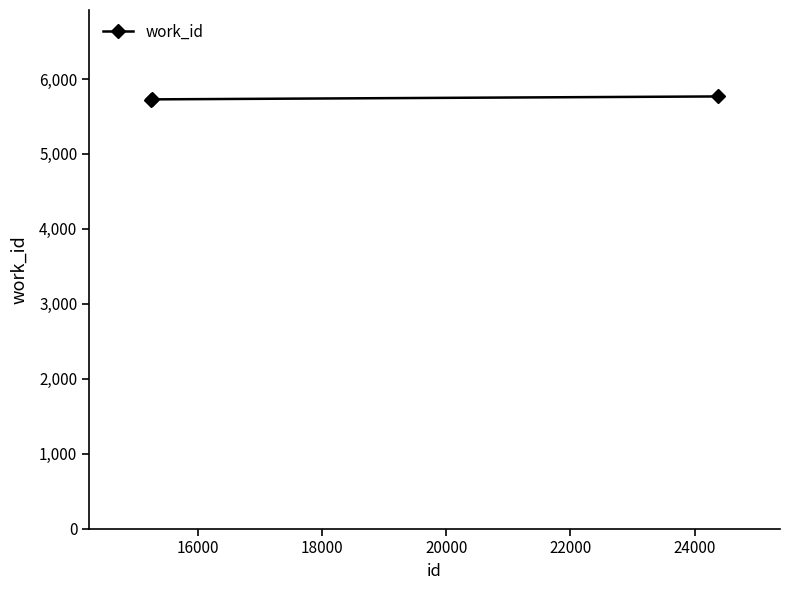

What is the smallest value displayed?

5718